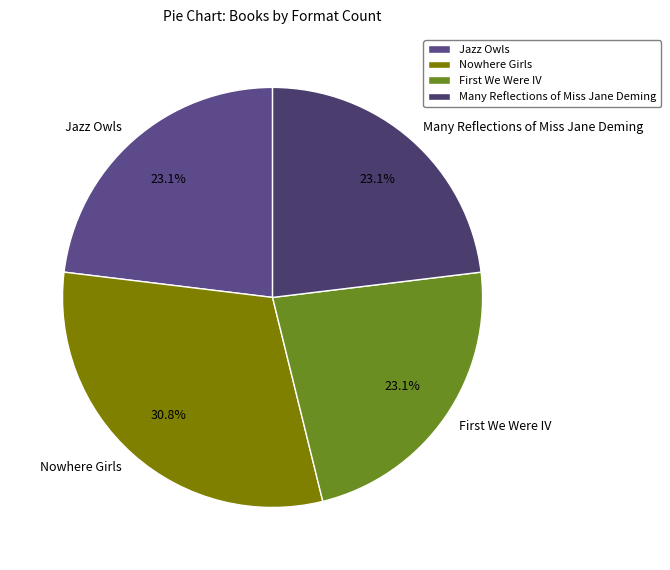

Which slice is the largest?

Nowhere Girls